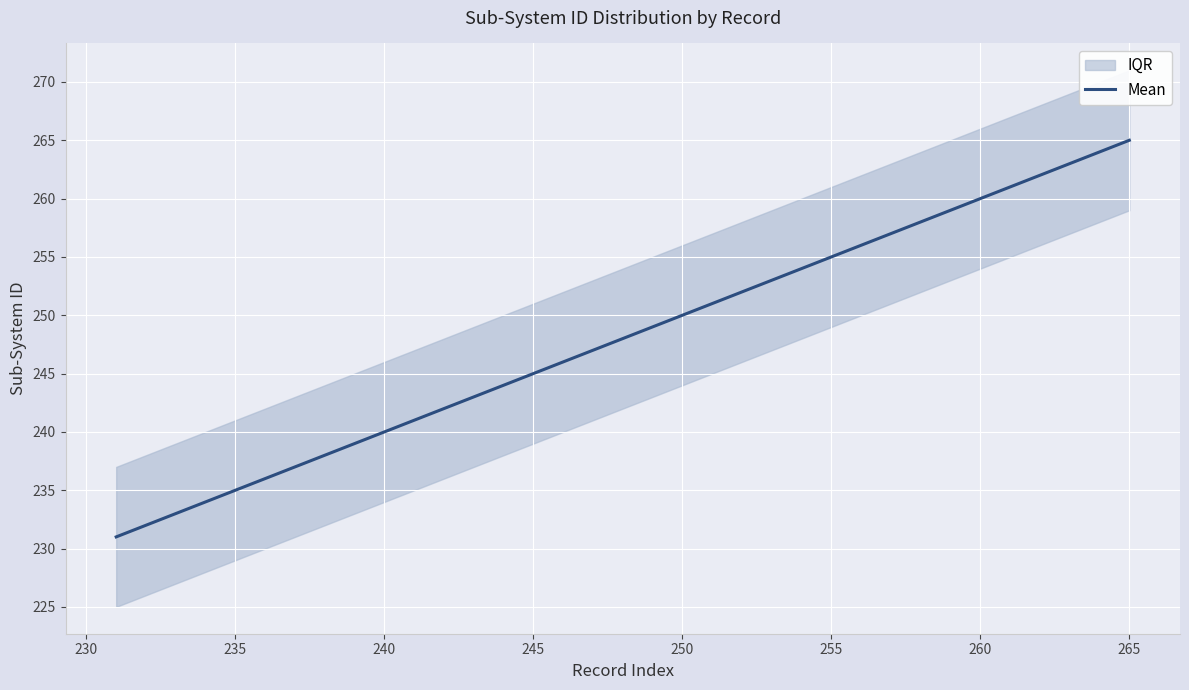

What is the difference between the second highest and second lowest values?

26